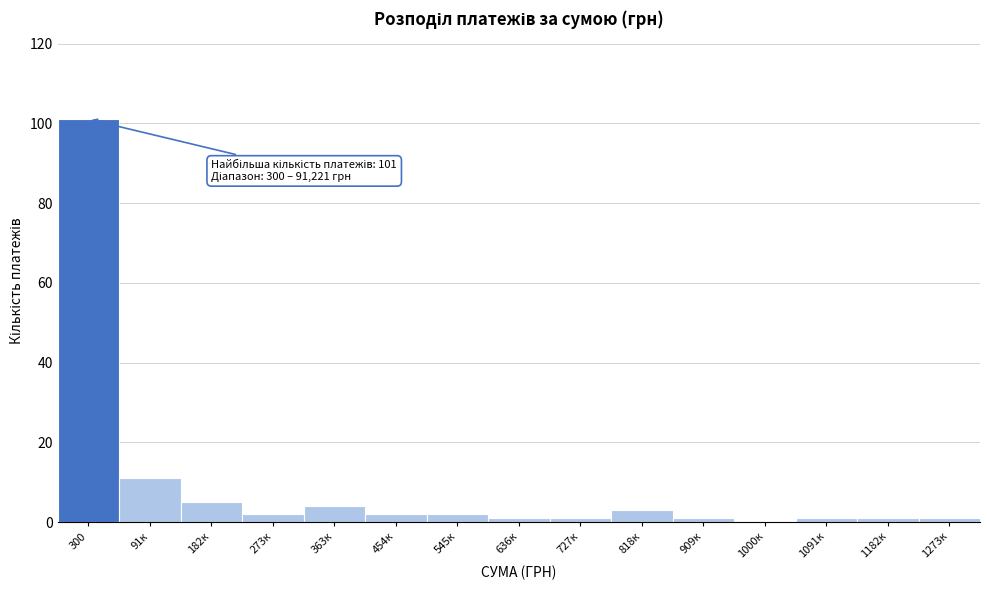

Reading left to right, transcribe all the data shown in this chart.

300=101	91к=11	182к=5	273к=2	363к=4	454к=2	545к=2	636к=1	727к=1	818к=3	909к=1	1000к=0	1091к=1	1182к=1	1273к=1